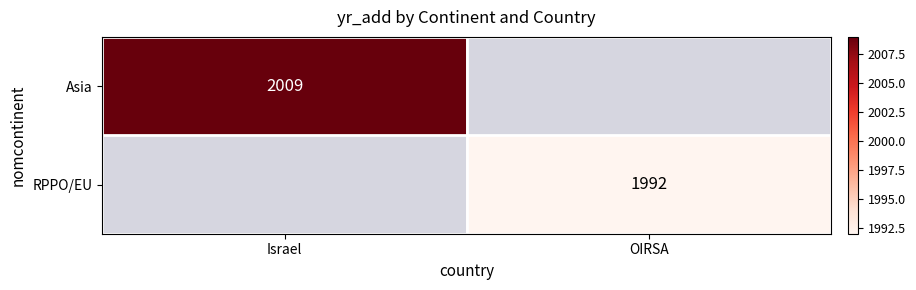

How many data points does each series have?

2